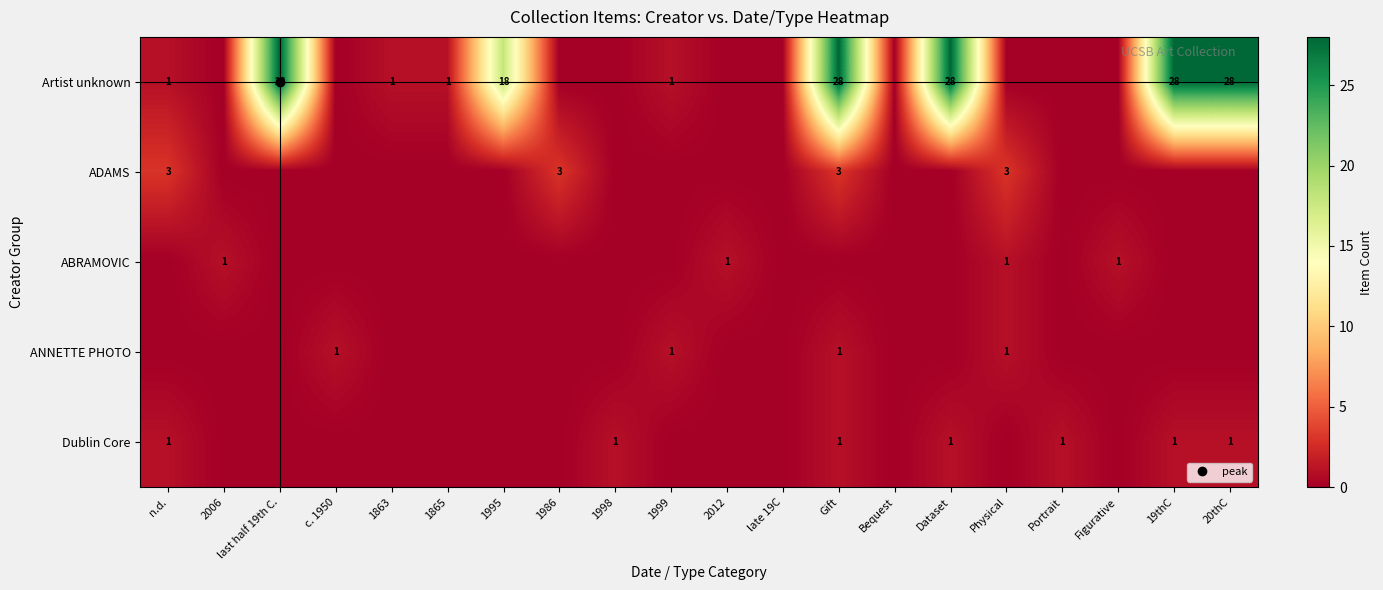

Which series has the largest total across all categories?

Artist unknown